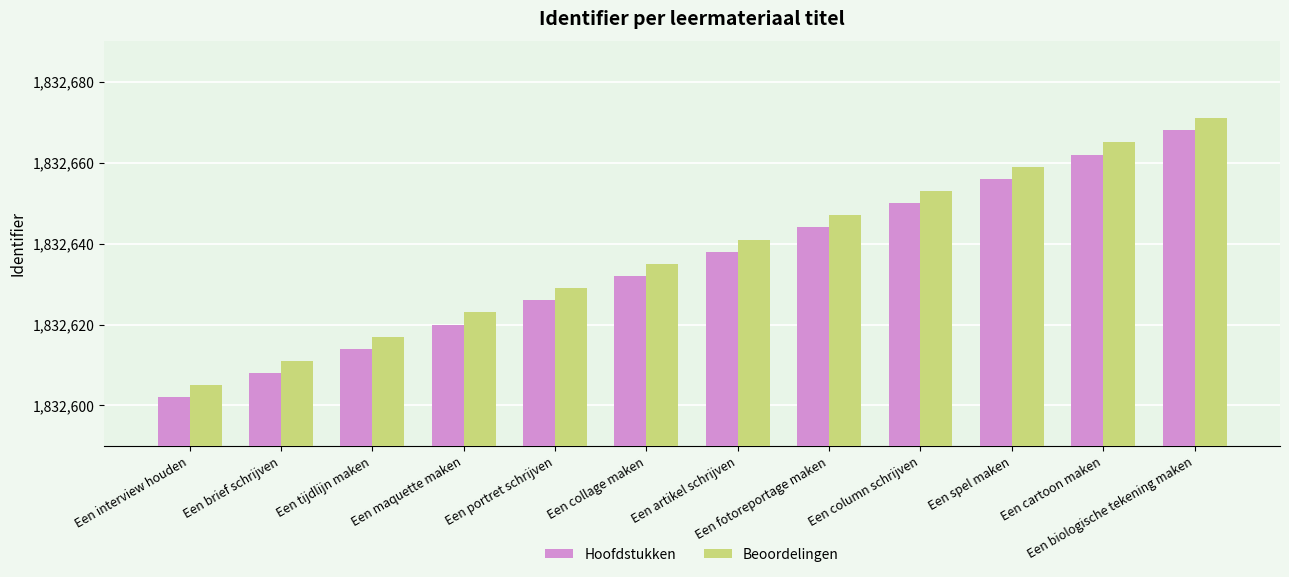

List the series in order of their peak value, lowest first.

Hoofdstukken, Beoordelingen